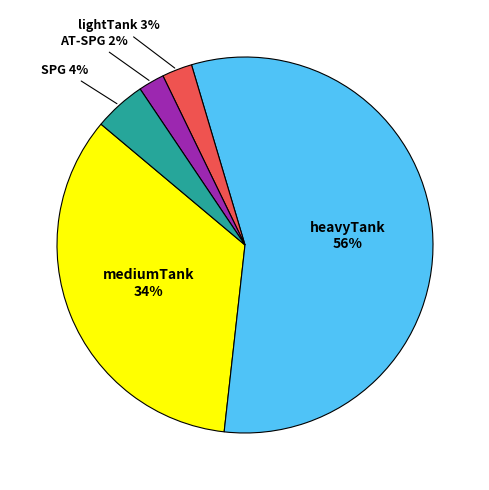

Is there any slice that represents more than half of the pie?

Yes